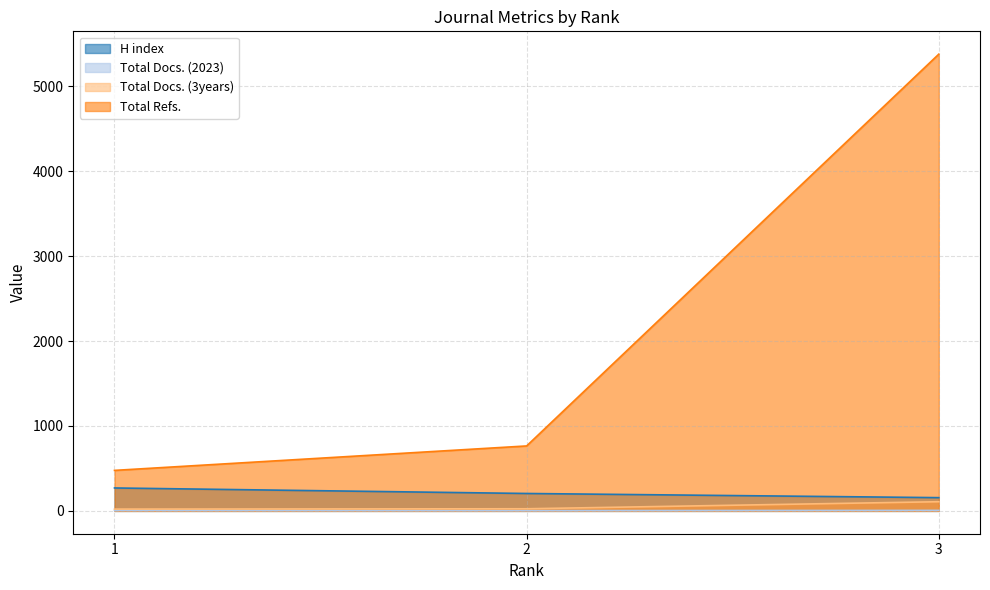

The Total Docs. (3years) series shows 108 at 3. True or false?

True